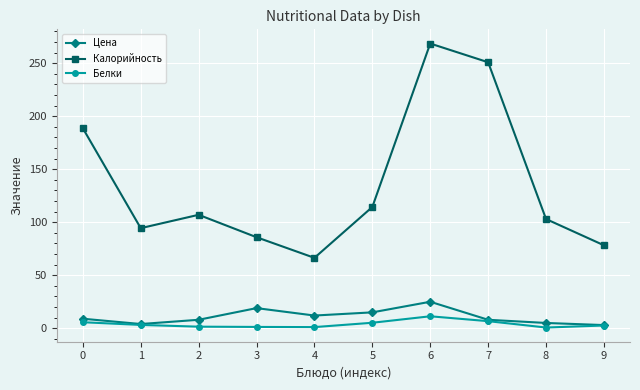

What is the smallest value displayed?

0.7